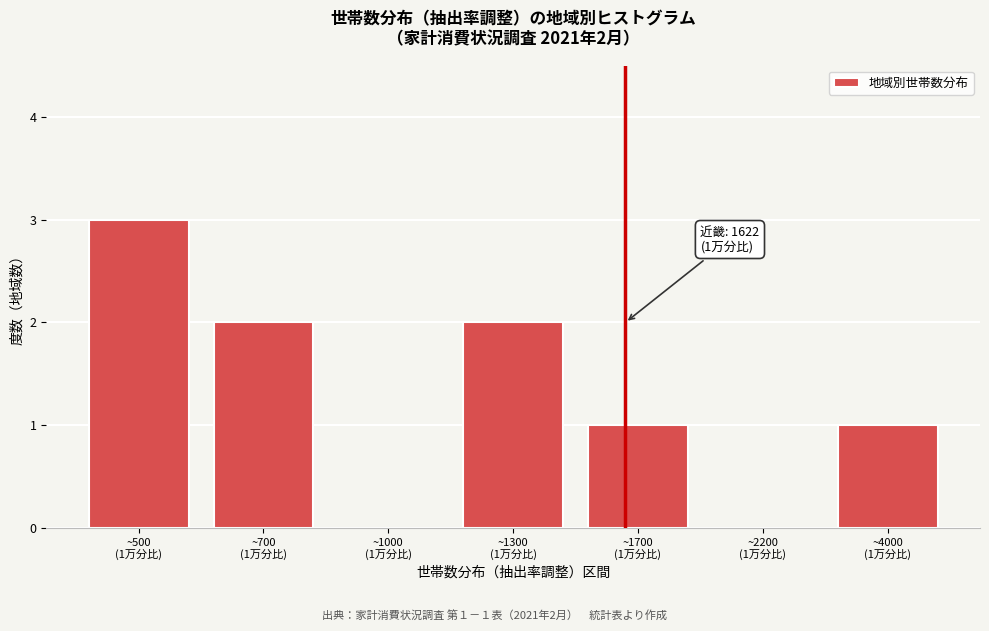

What is the sum of all values?

9